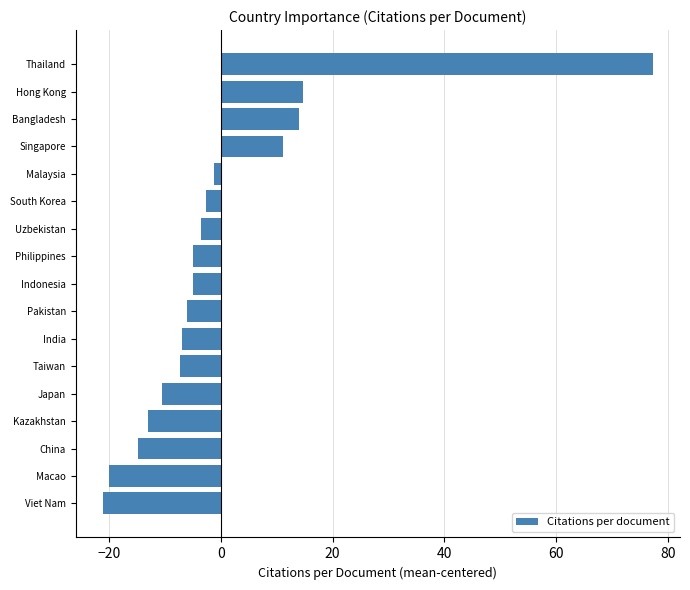

What is the minimum value shown in the chart?

-21.0